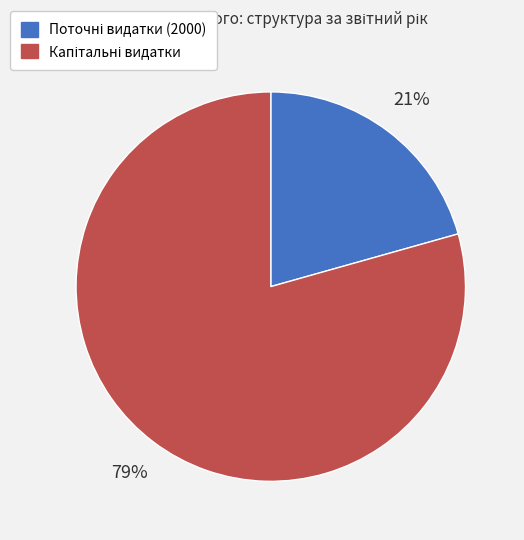

Is there any slice that represents more than half of the pie?

Yes